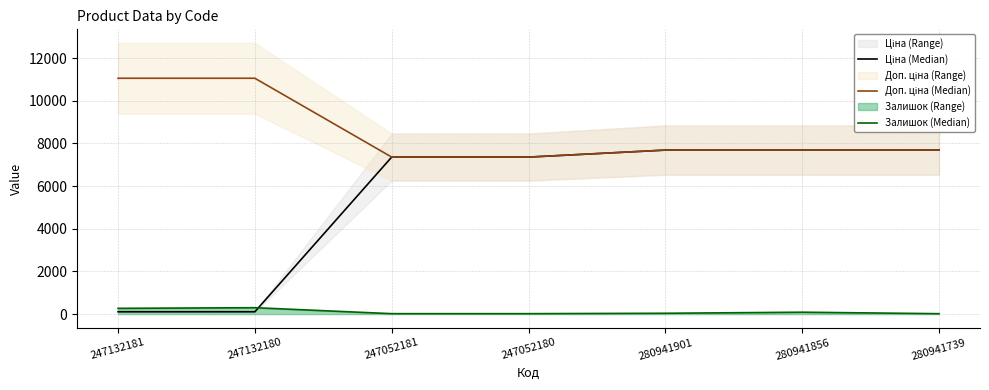

True or false: Залишок (Median) and Доп. ціна (Median) cross at least once.

False